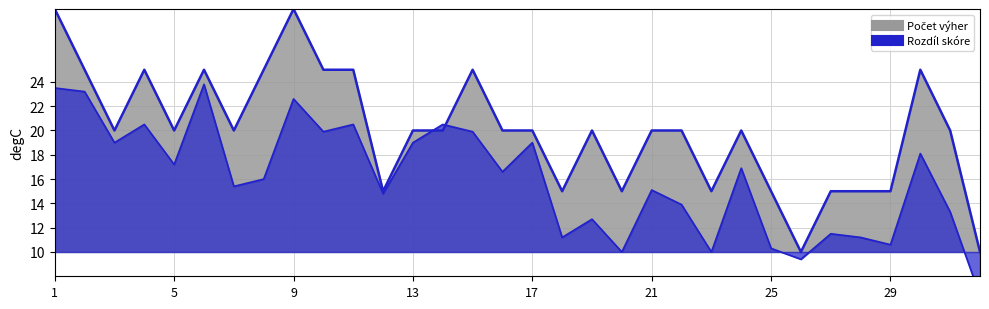

Which series ends up on top after the final intersection of Počet výher and Rozdíl skóre?

Počet výher